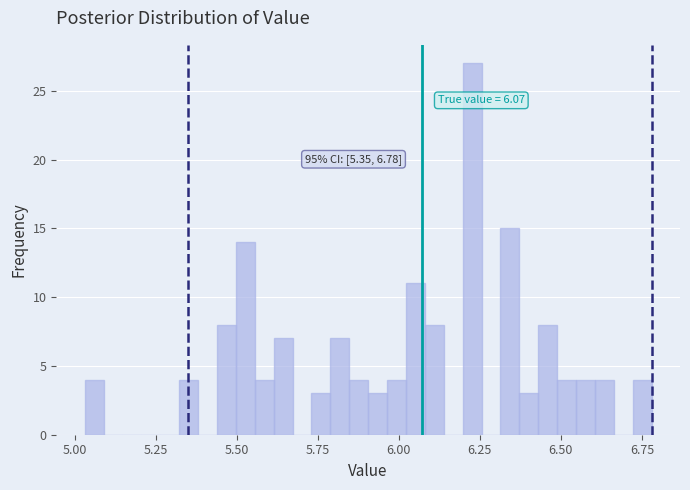

Around what value on the x-axis is the tallest bar? Give the approximate position of its centre, as read against the axis.

6.25